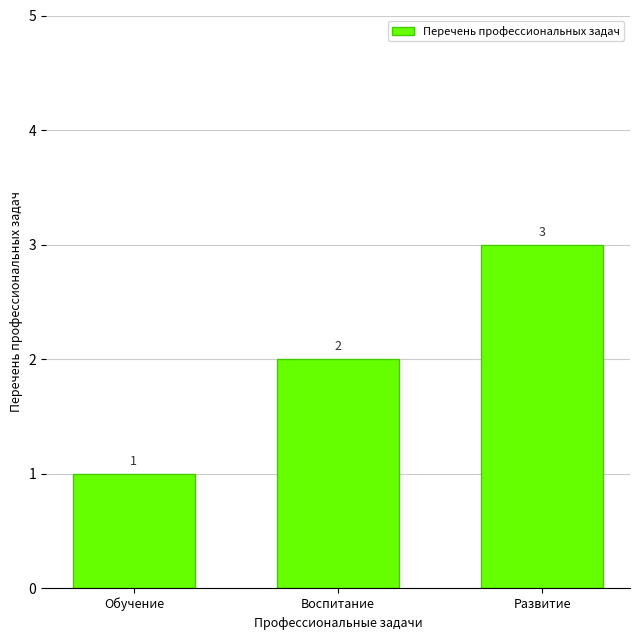

How many bars are there in total?

3